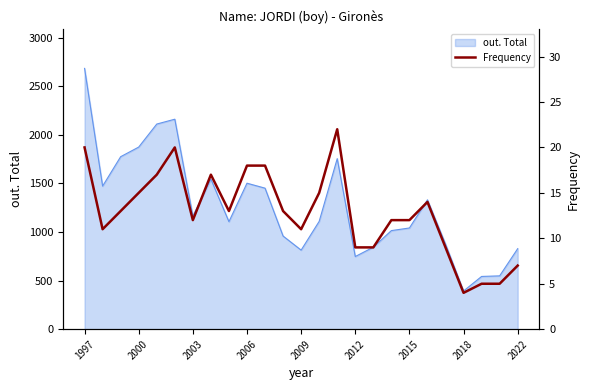

True or false: out. Total has a value of 266 at 2012.

False